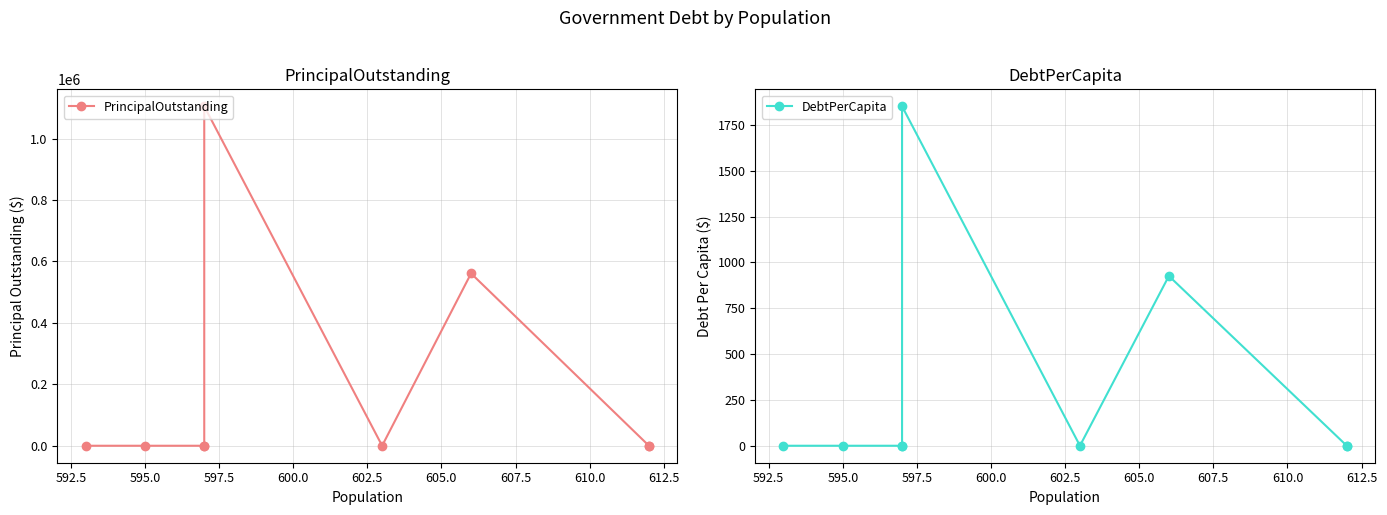

Rank the series by their maximum value, from lowest to highest.

DebtPerCapita, PrincipalOutstanding